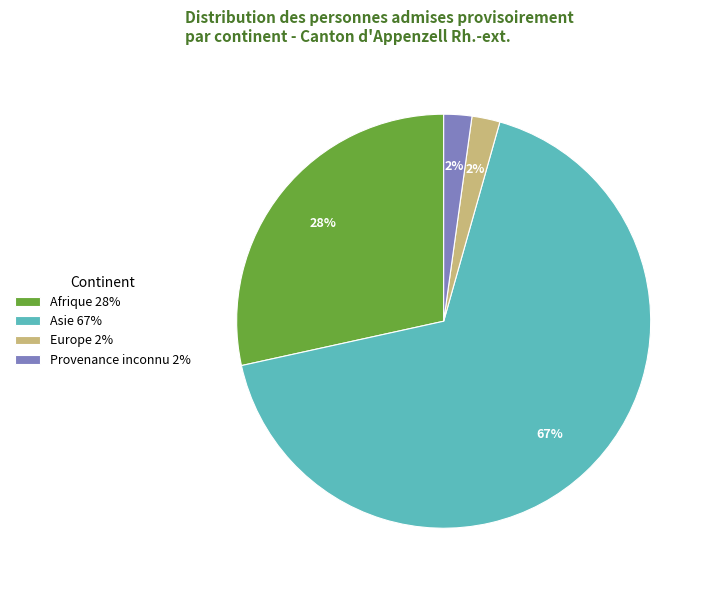

Is the sum of Afrique 28% and Europe 2% greater than half?

No